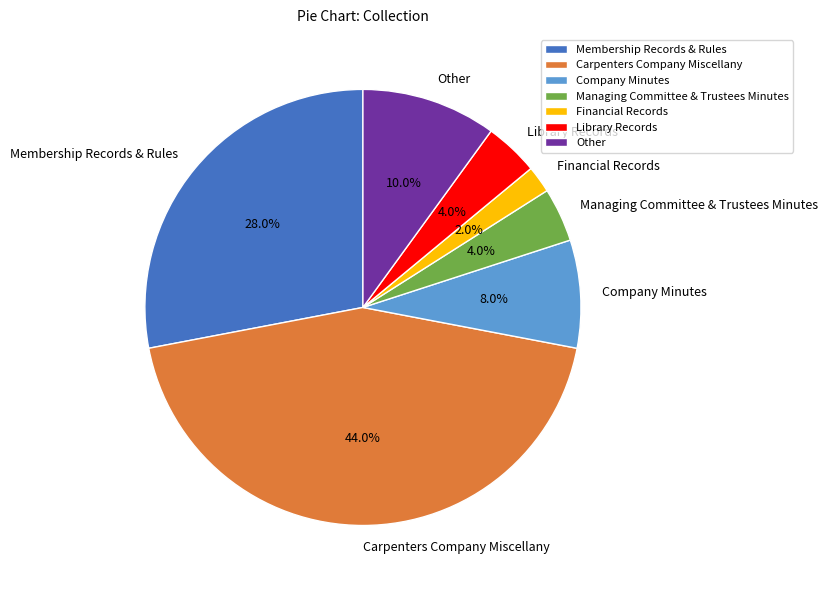

What is the largest slice in the pie chart?

Carpenters Company Miscellany